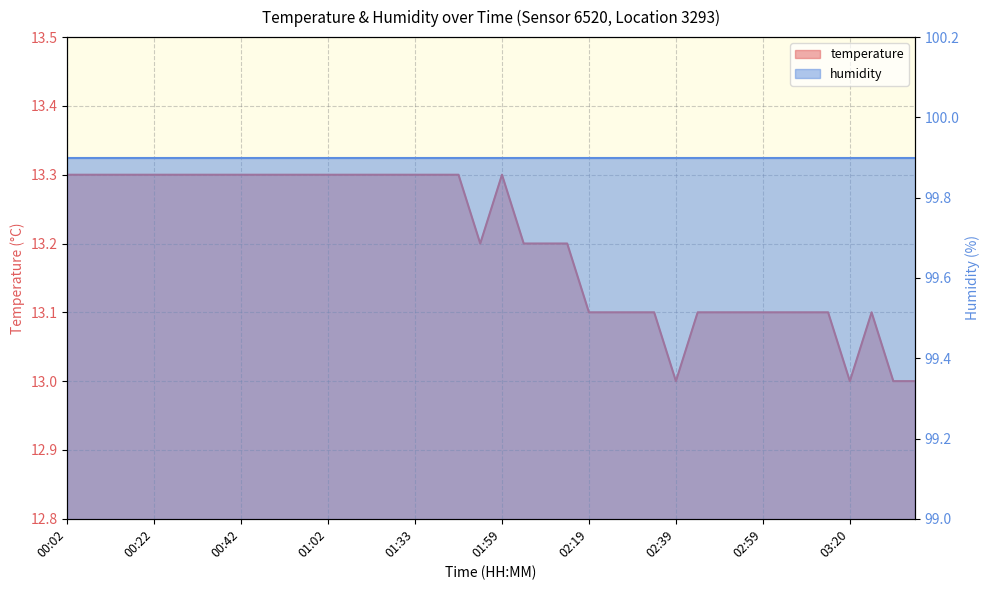

What is the smallest value displayed?

13.0